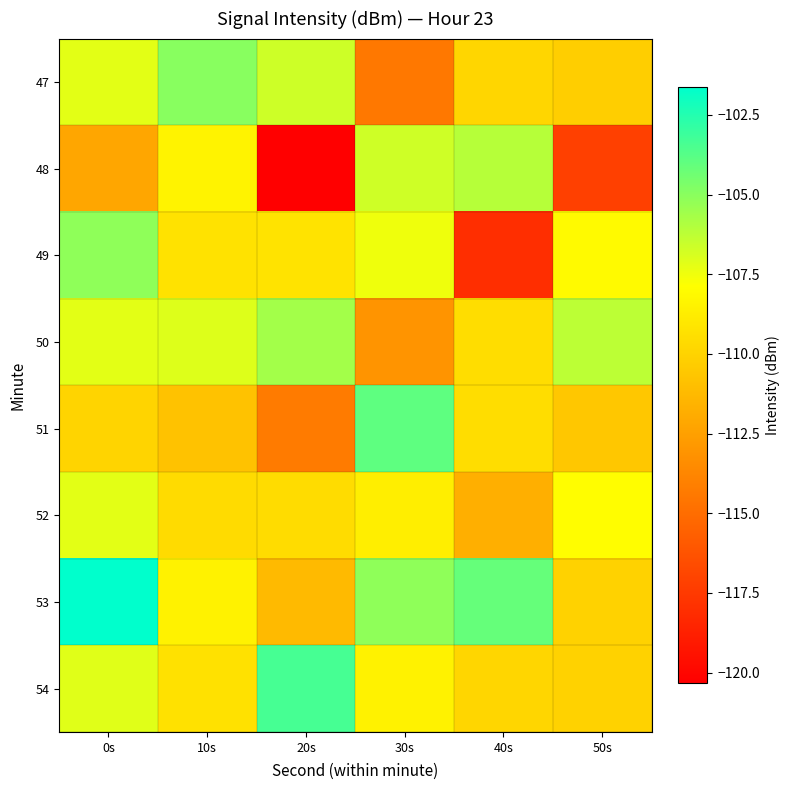

What is the smallest value displayed?

-120.3